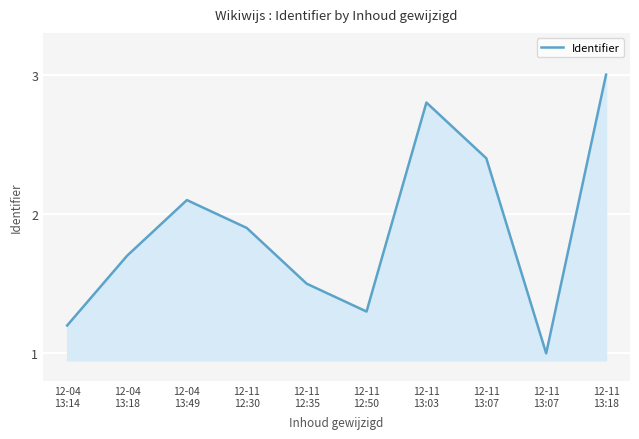

How many points are lower than both their immediate neighbors (excluding endpoints)?

2